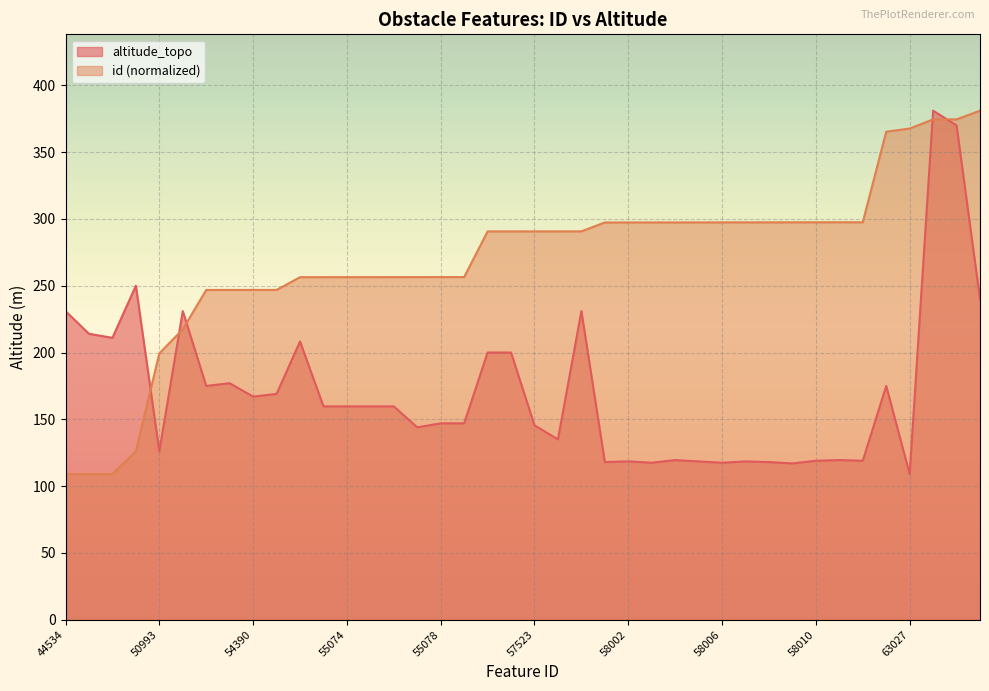

What is the approximate value of altitude_topo at 54389?

177.0